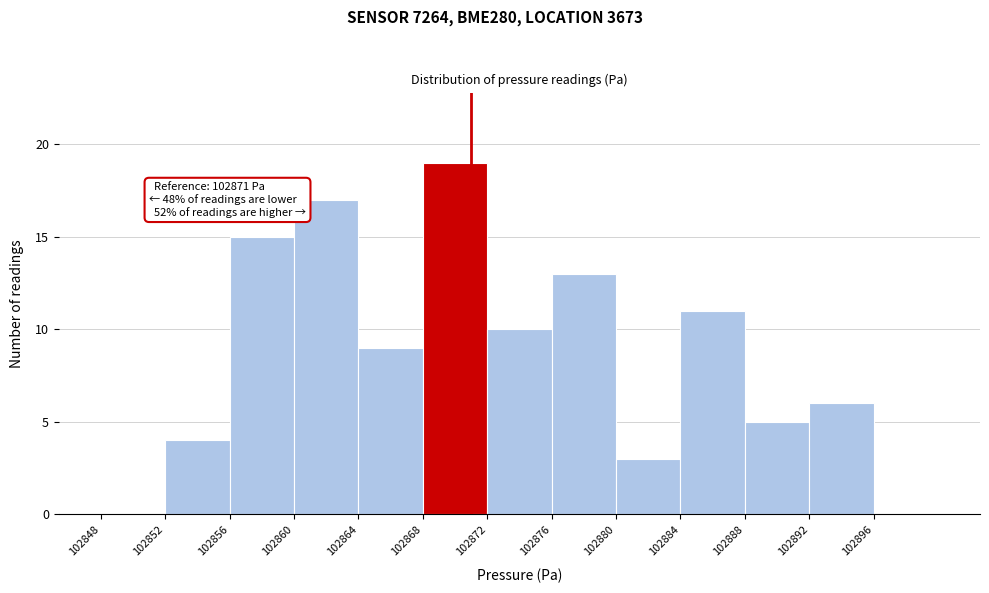

Over which range of the x-axis is the bar tallest?

102868 to 102872